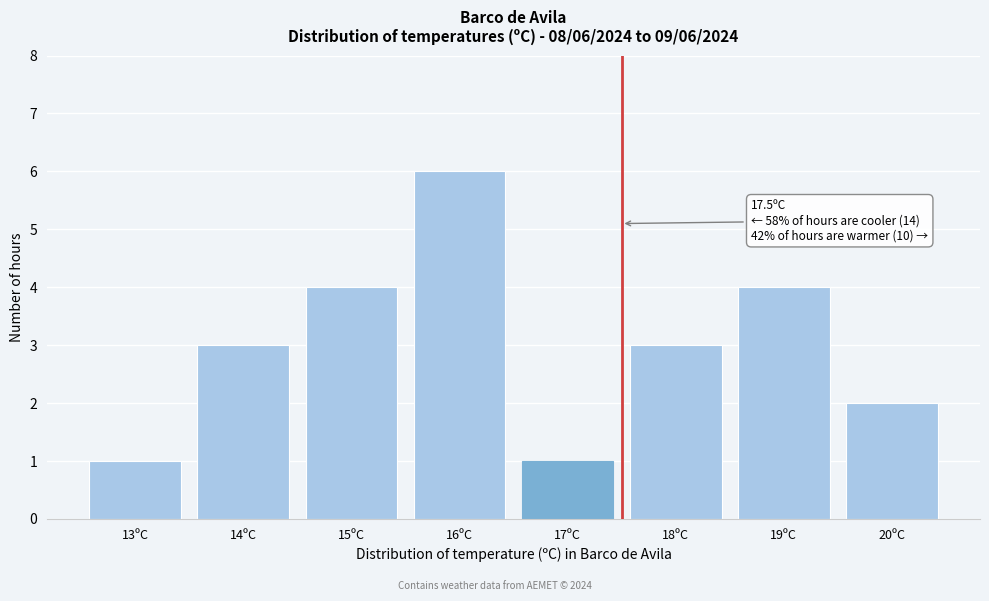

Reading right to left, extract all data points from this chart.

20ºC=2	19ºC=4	18ºC=3	17ºC=1	16ºC=6	15ºC=4	14ºC=3	13ºC=1